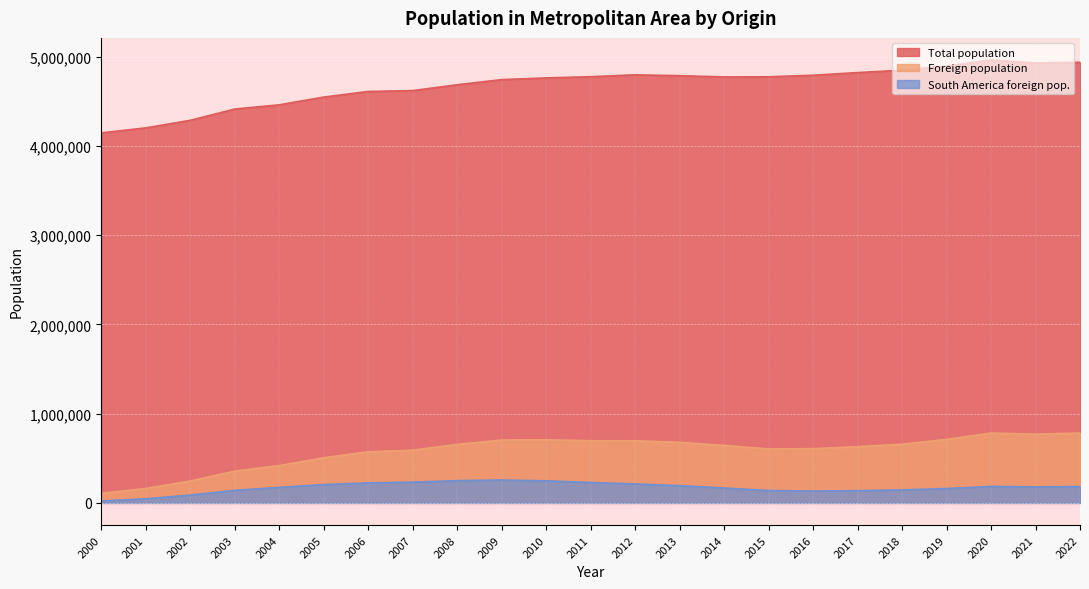

True or false: Total population has a value of 7900608 at 2008.

False